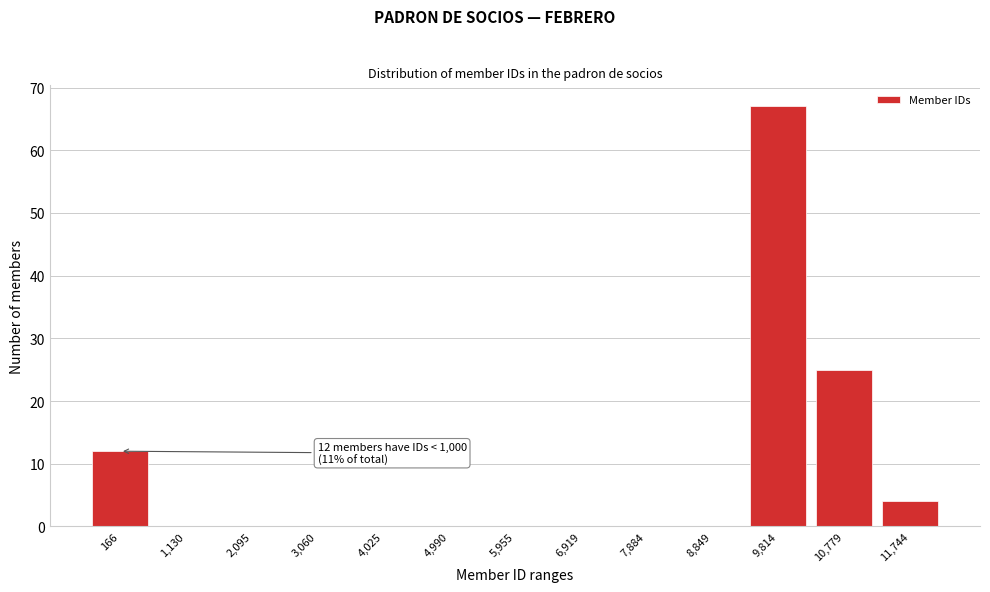

Reading left to right, transcribe all the data shown in this chart.

166=12	1,130=0	2,095=0	3,060=0	4,025=0	4,990=0	5,955=0	6,919=0	7,884=0	8,849=0	9,814=67	10,779=25	11,744=4